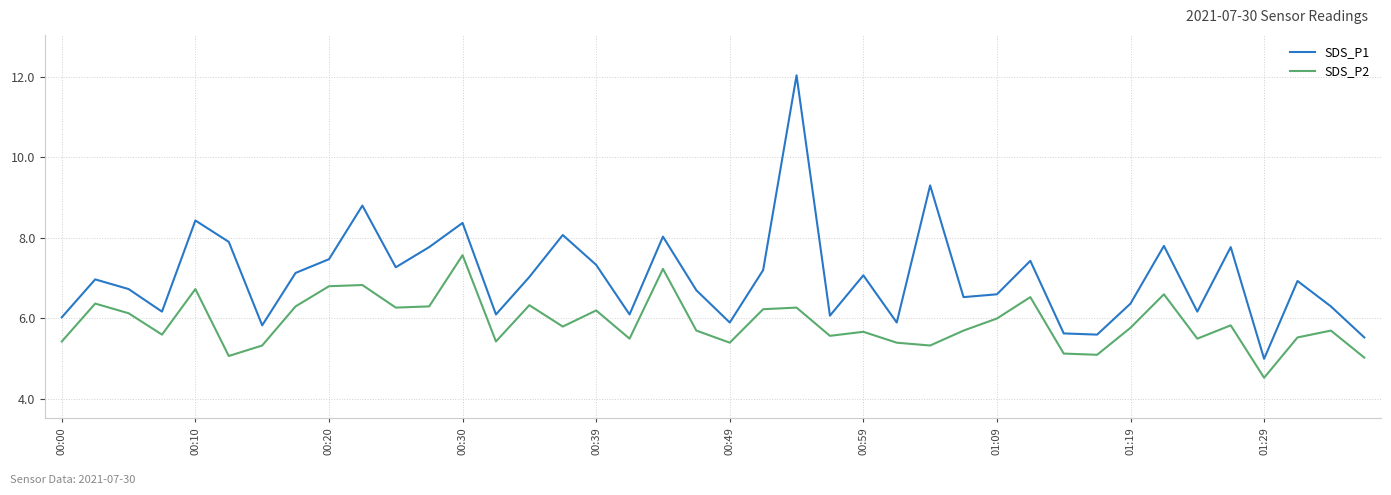

What is the difference between the maximum and minimum values in the SDS_P1 series?

7.0